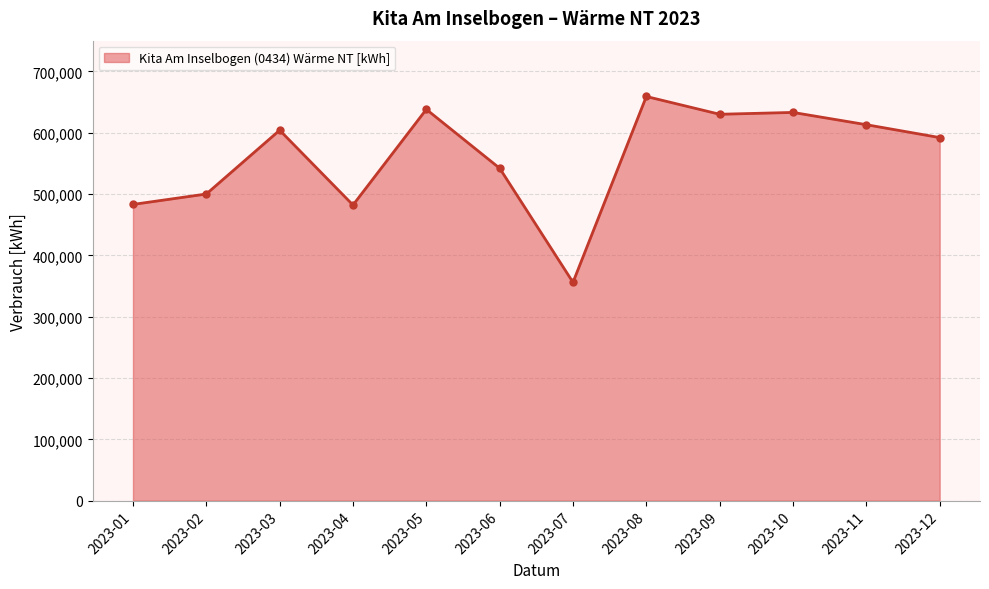

How many interior local valleys (lower than both neighbors) does the data have?

3